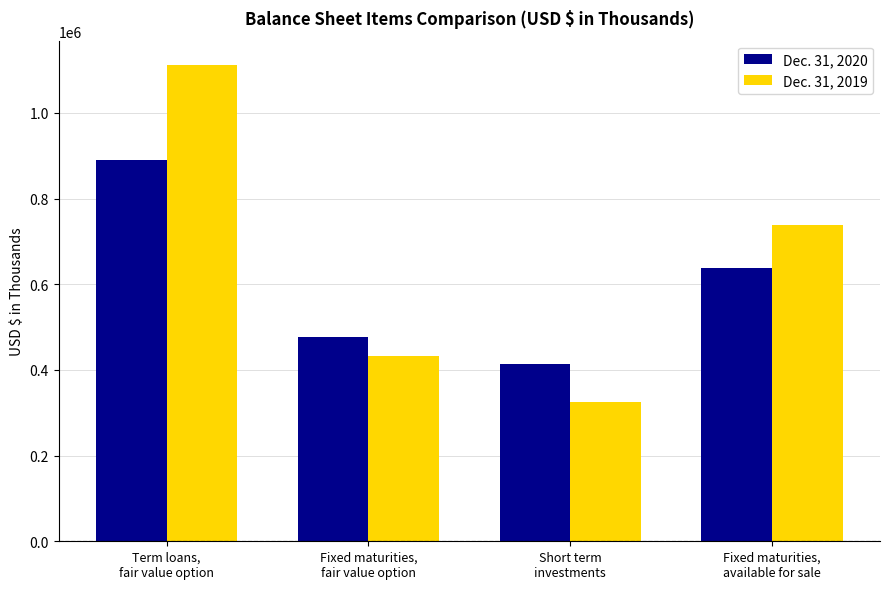

How many data points in Dec. 31, 2020 are less than 638075?

2